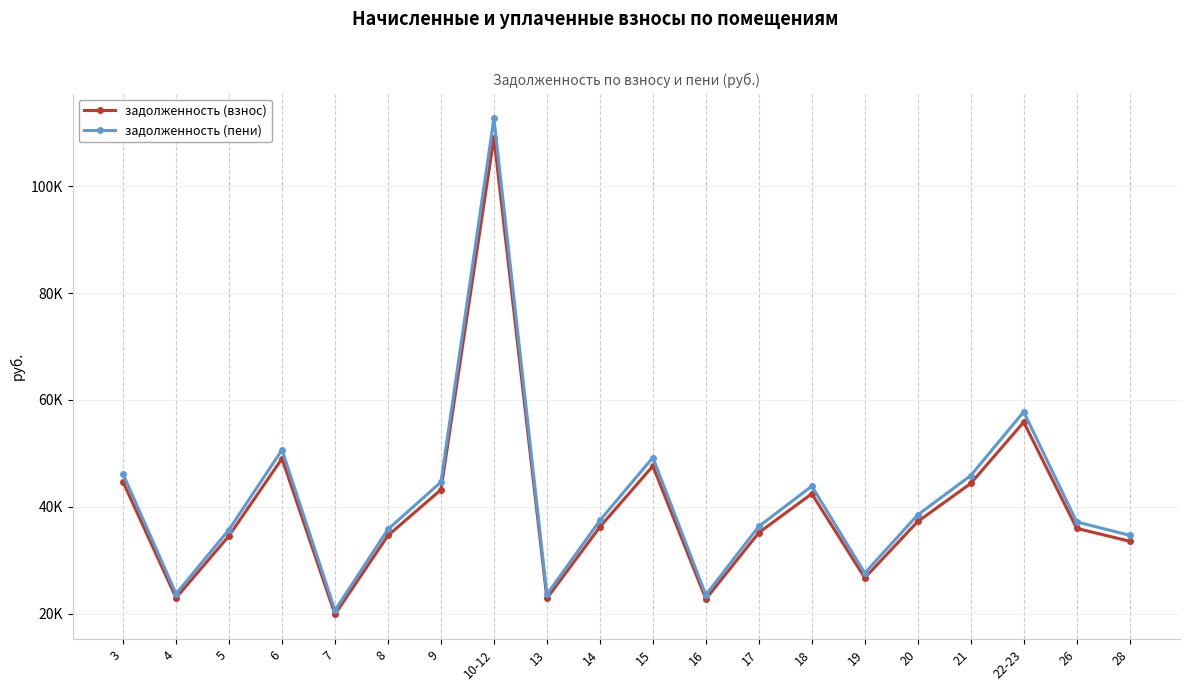

Is this an area chart (filled region under the line)?

No